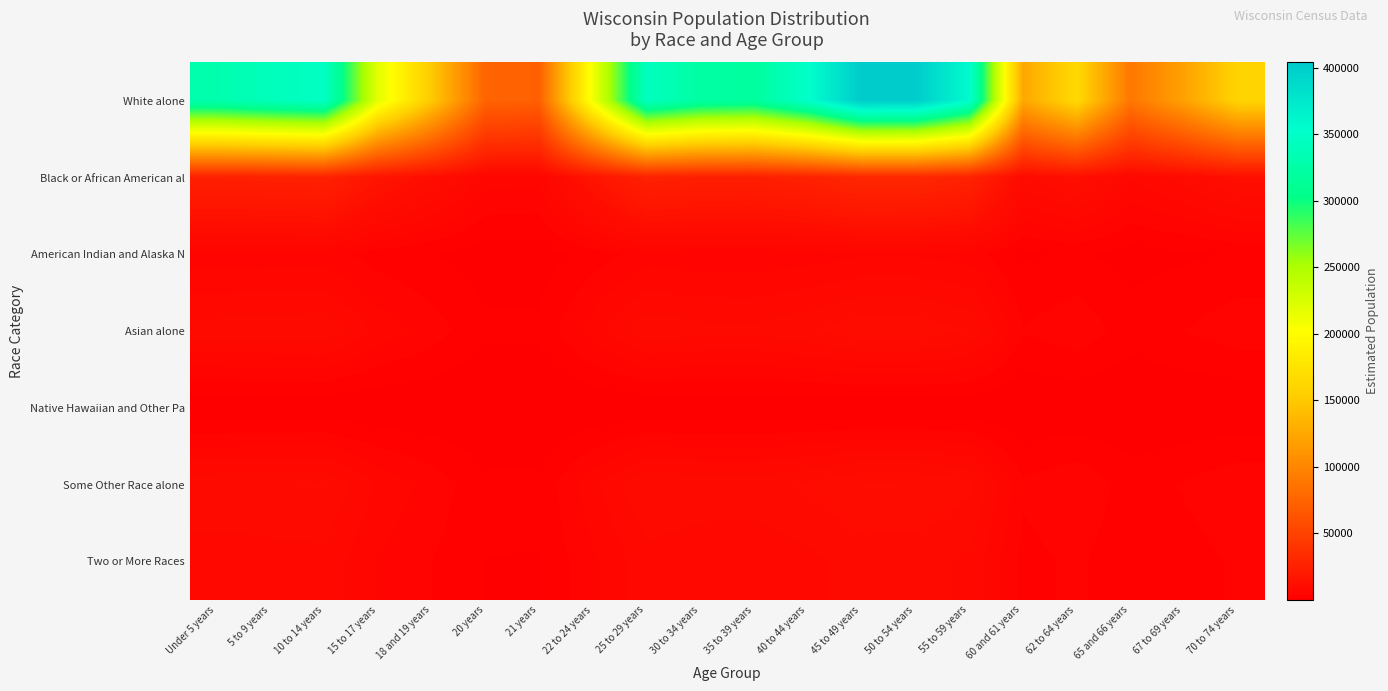

Which series changed the most between 10 to 14 years and 50 to 54 years?

White alone